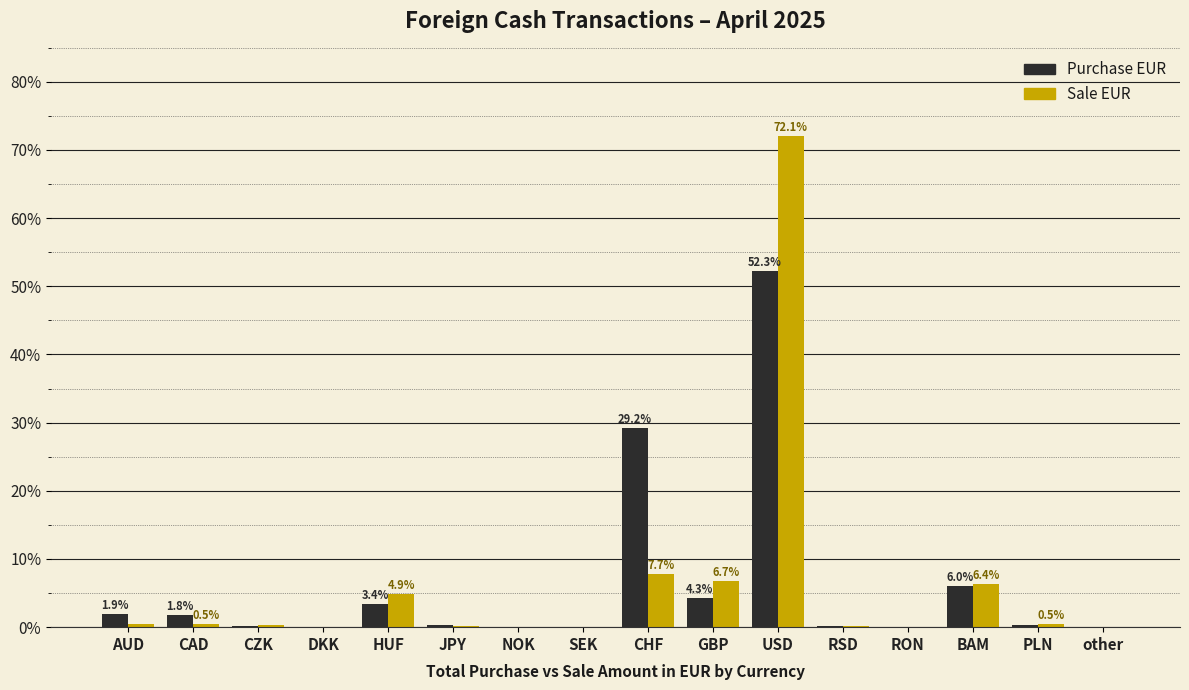

The Purchase EUR series shows 6.0 at BAM. True or false?

True